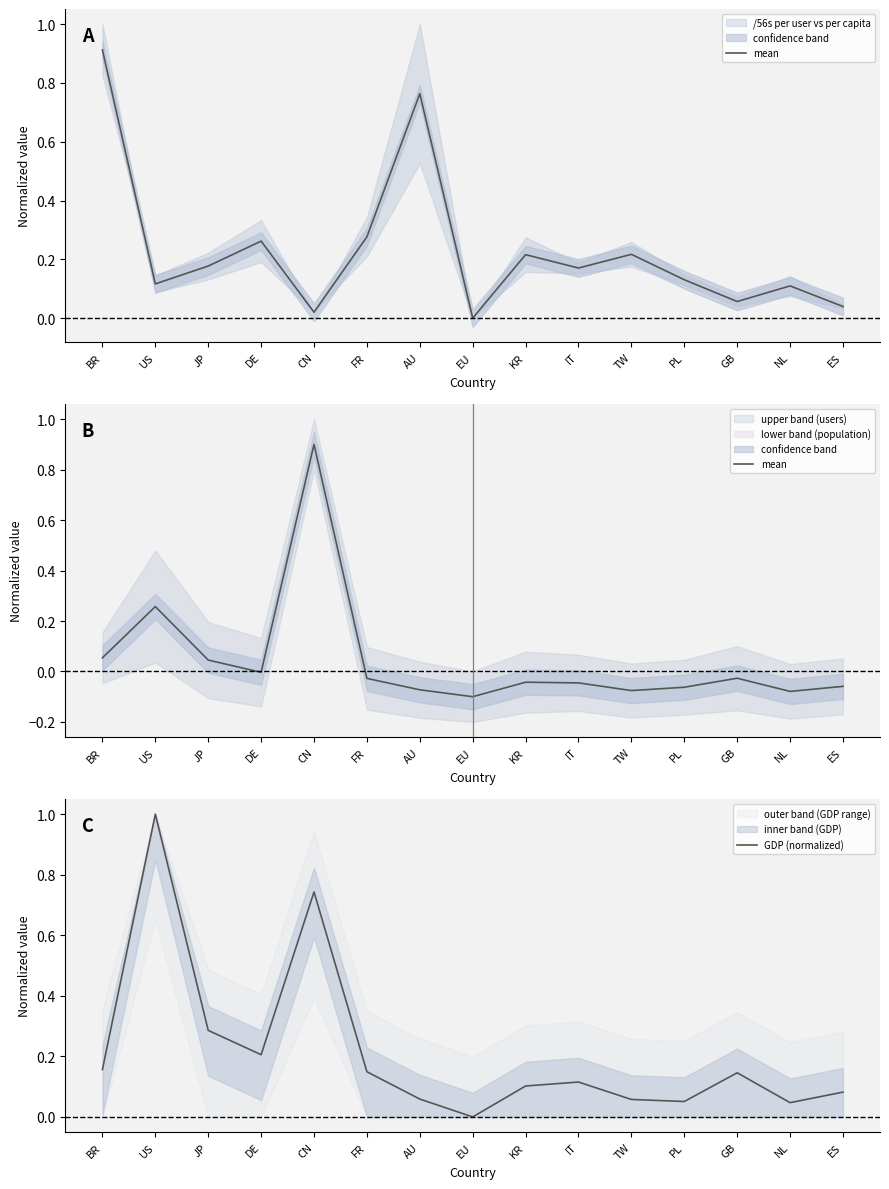

Between JP and TW, which series saw the biggest shift?

GDP (normalized)